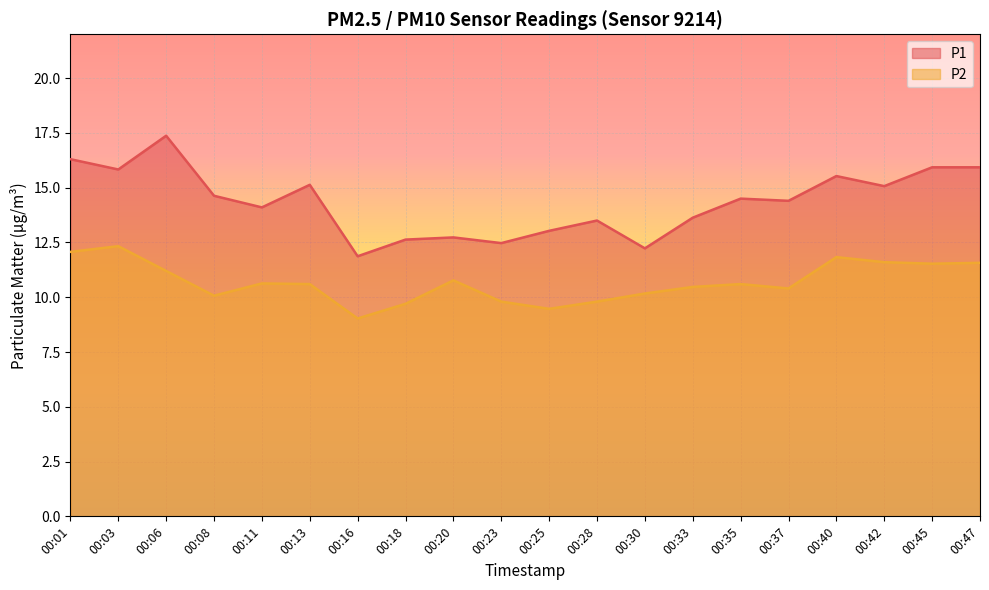

What is the spread (max minus min) of values at 00:20?

2.0